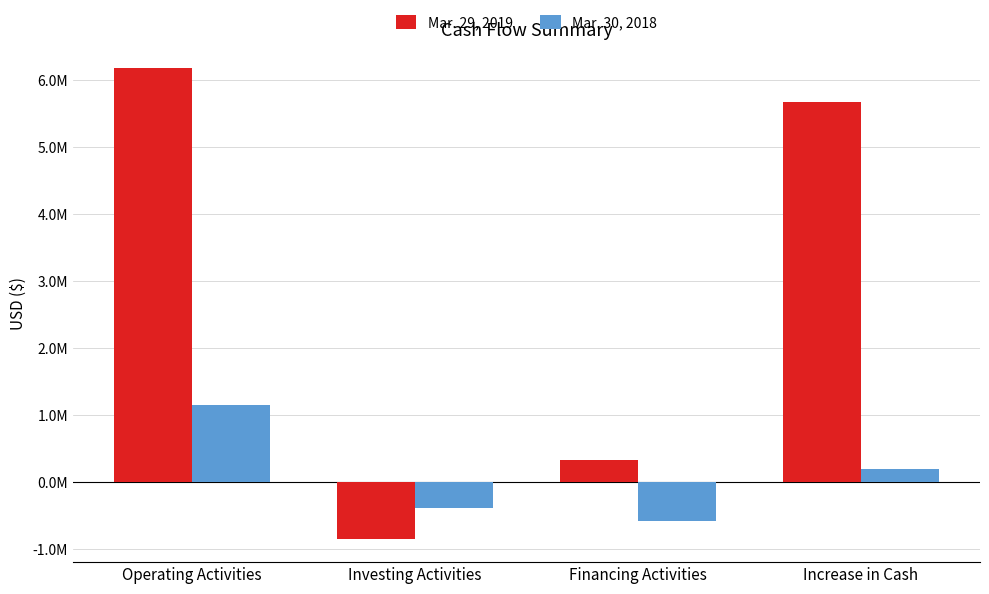

Does the chart contain stacked bars?

No